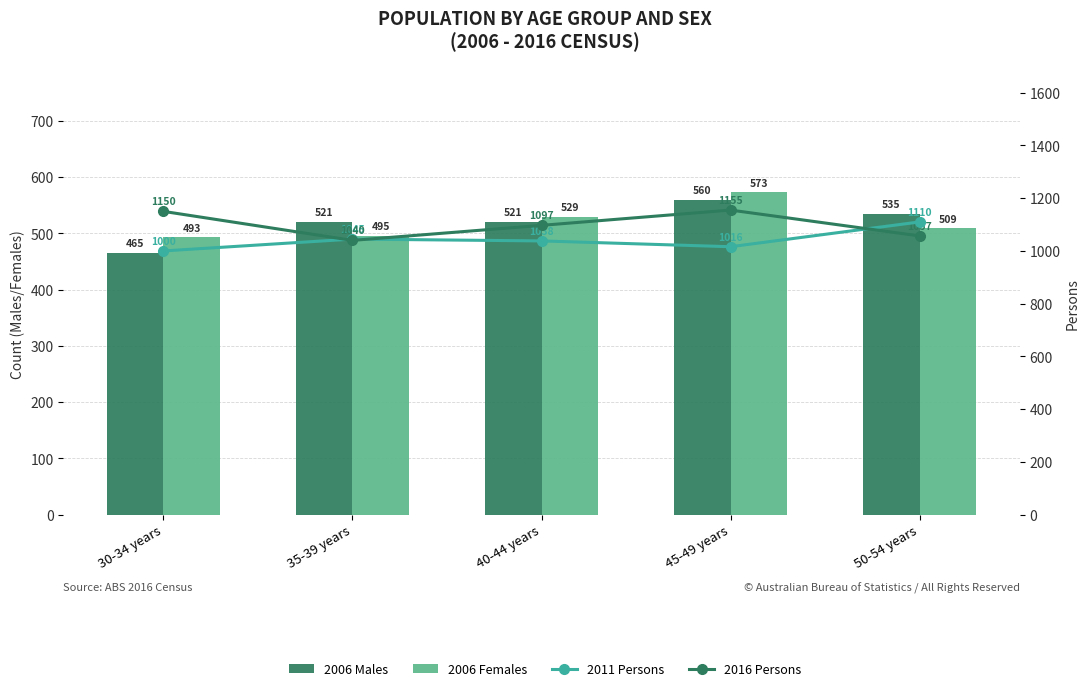

At which category is the sum across all series the highest?

45-49 years